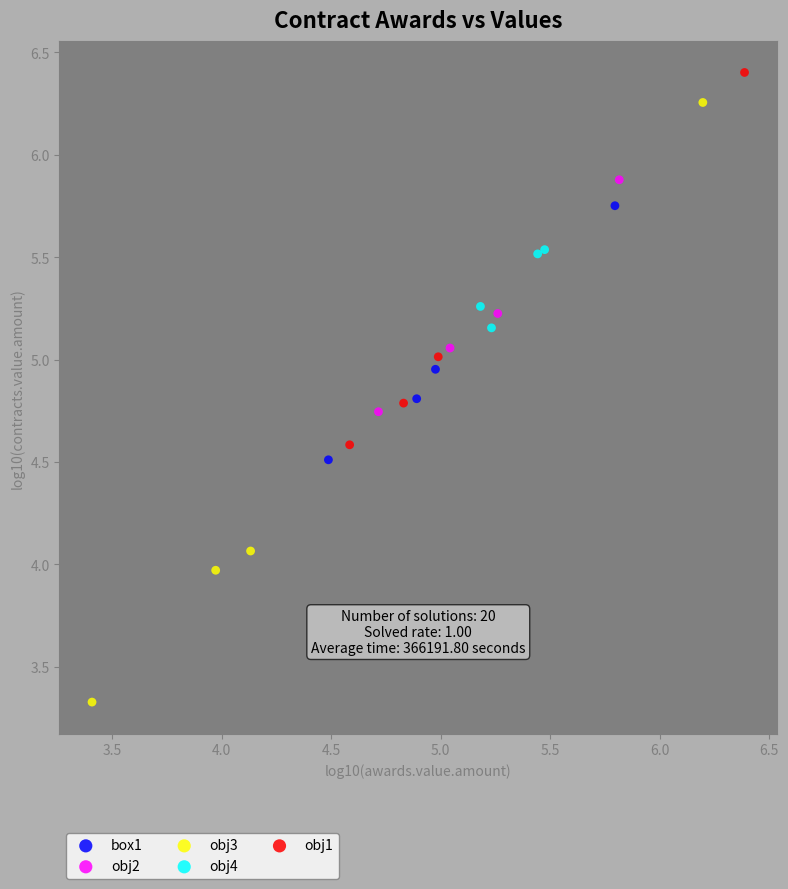

Which series contains the highest Y value?

obj1